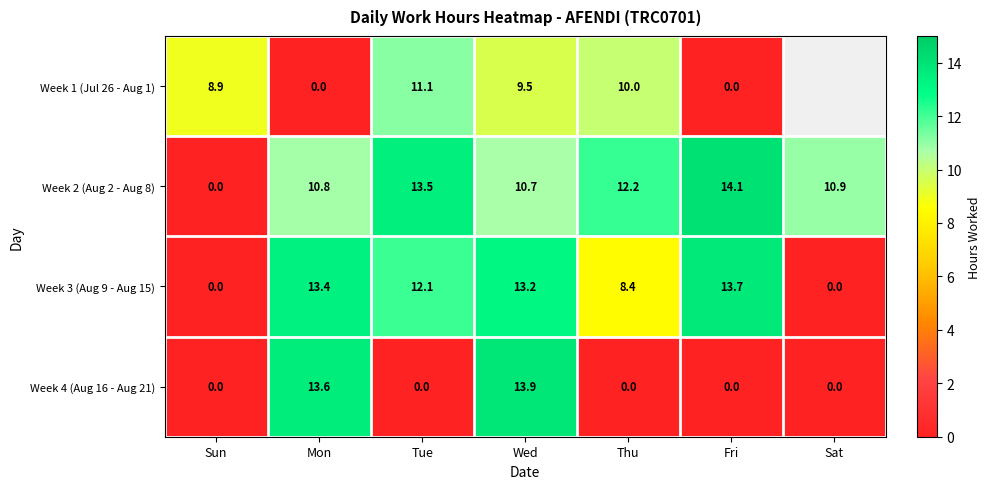

How many values in the Week 2 (Aug 2 - Aug 8) series are below 10?

1